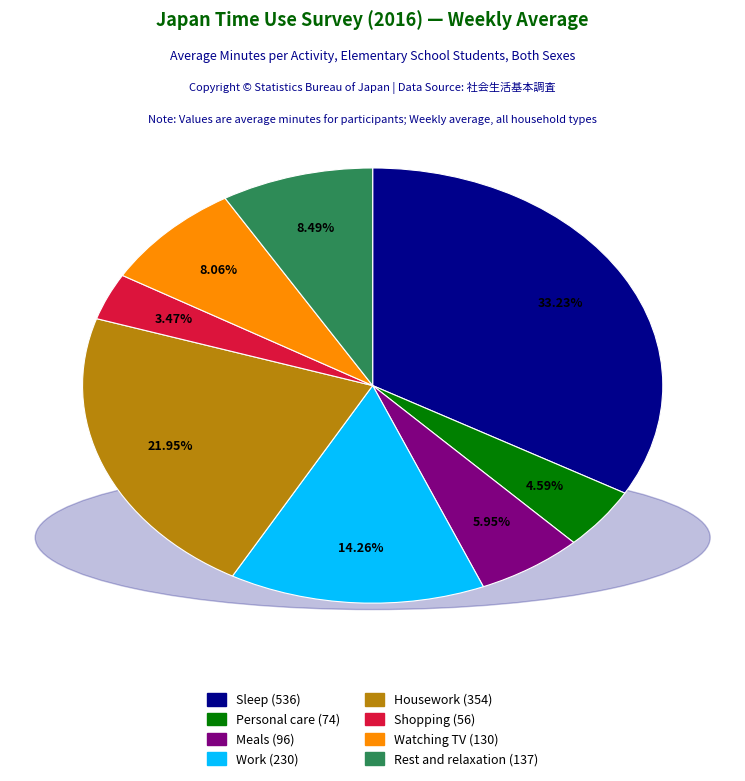

Which slice is the largest?

Sleep